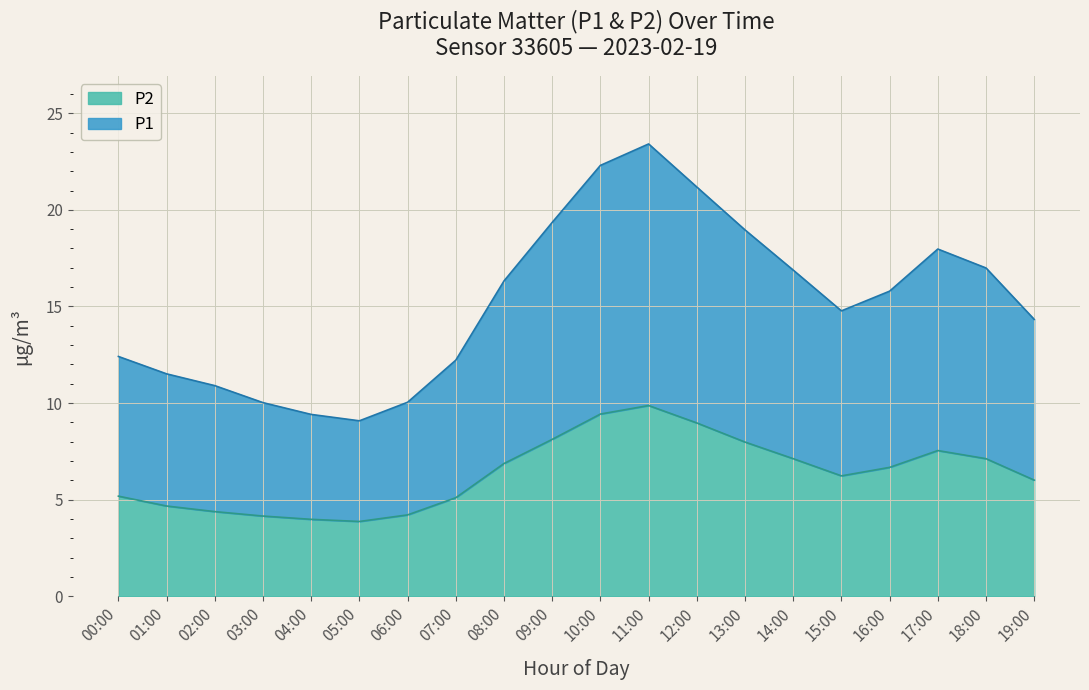

What is the difference between the P2 values at 15:00 and 10:00?

3.2